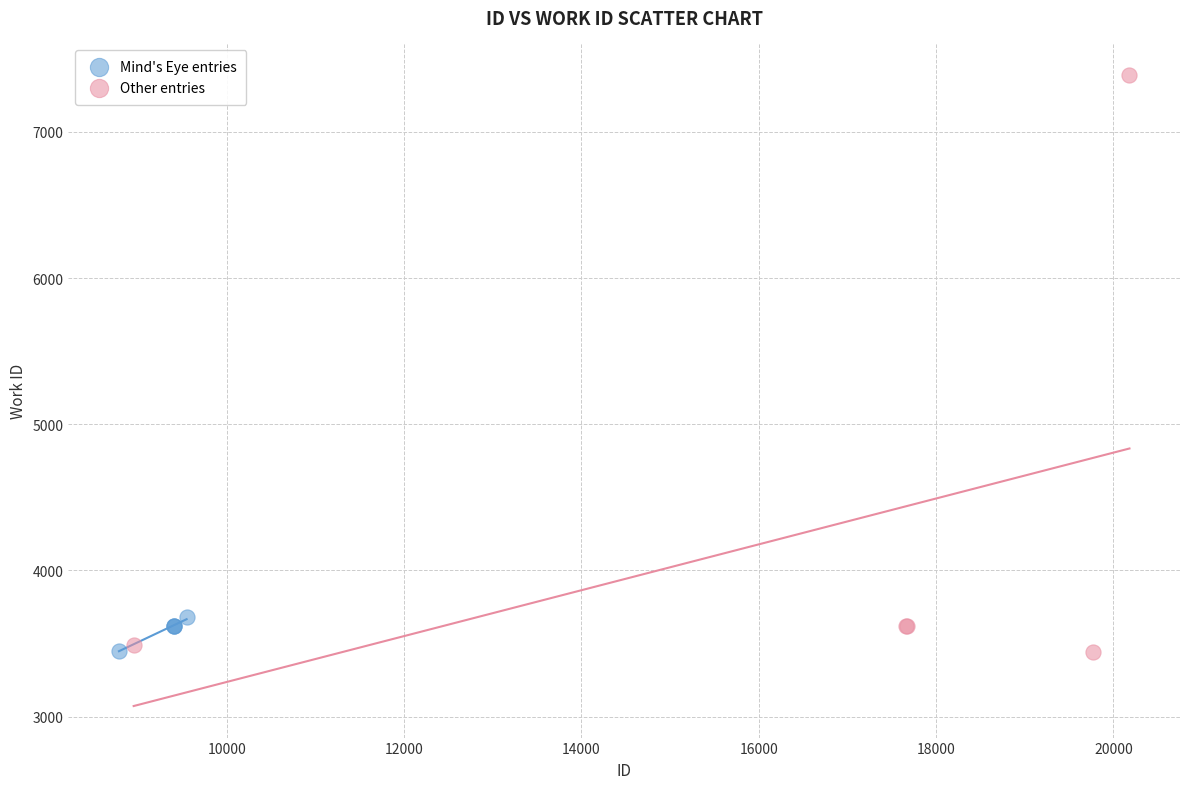

Which series has the largest Y range (max minus min)?

Other entries